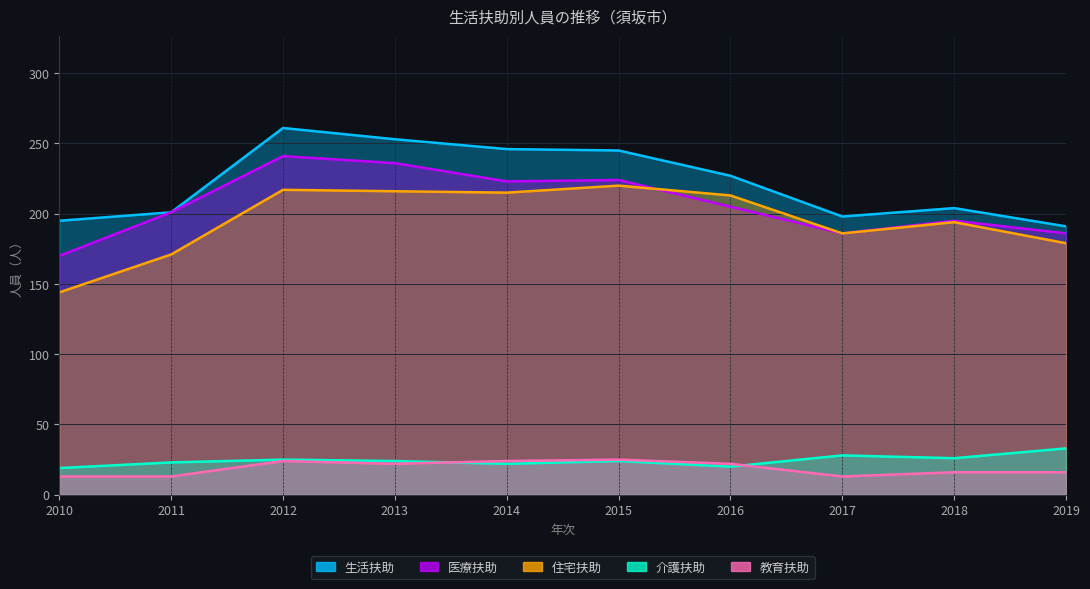

True or false: 教育扶助 has more than 1 interior local peaks.

True